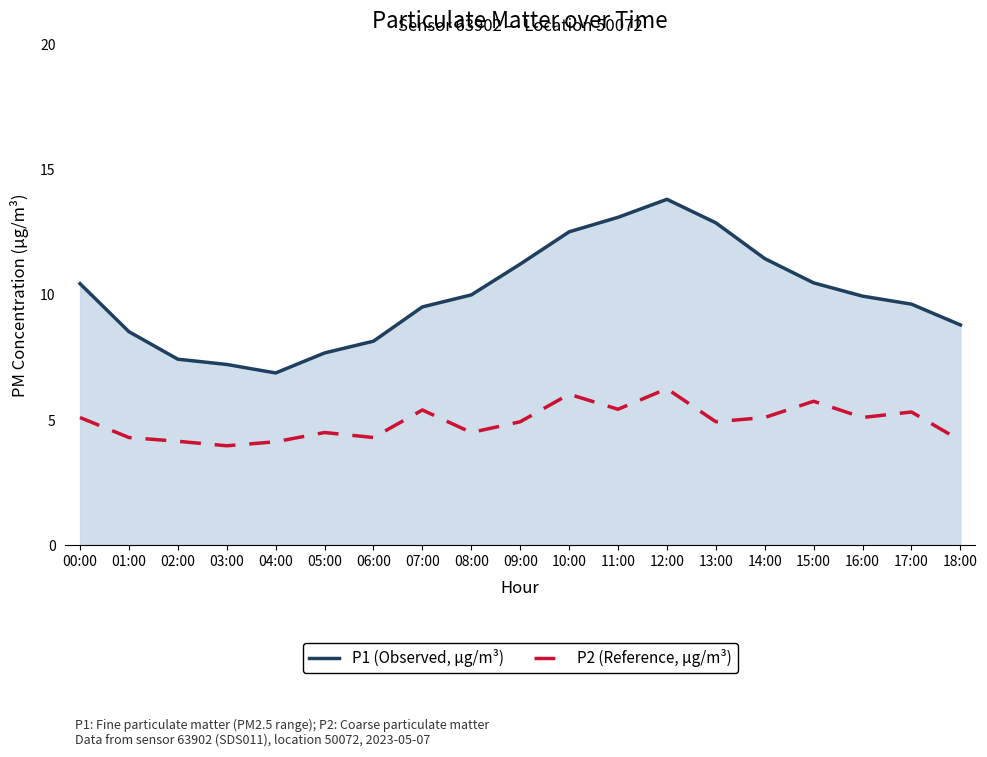

The value of P2 (Reference, µg/m³) at 10:00 is 6.0. True or false?

True